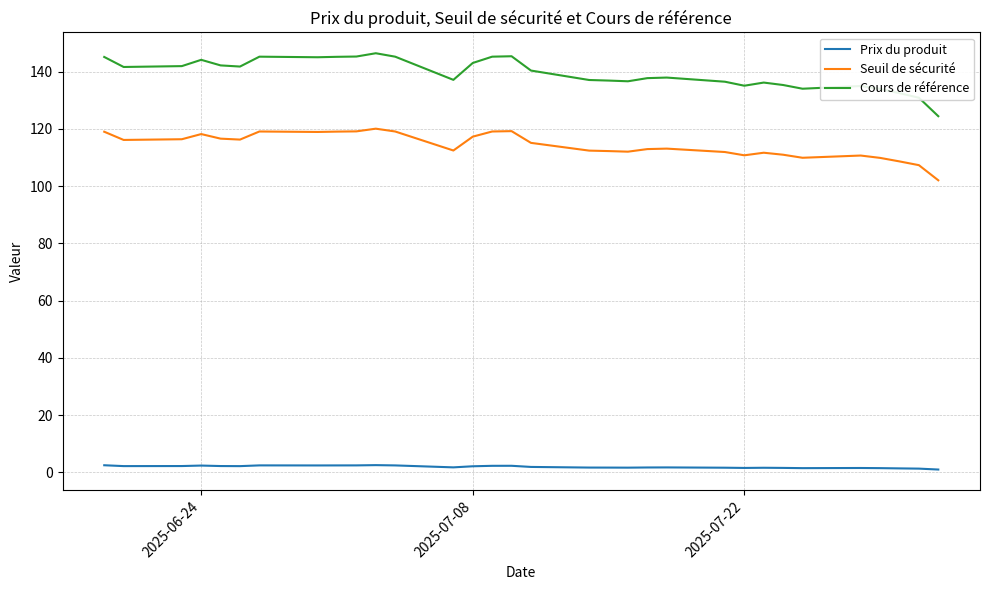

List the series in order of their peak value, lowest first.

Prix du produit, Seuil de sécurité, Cours de référence